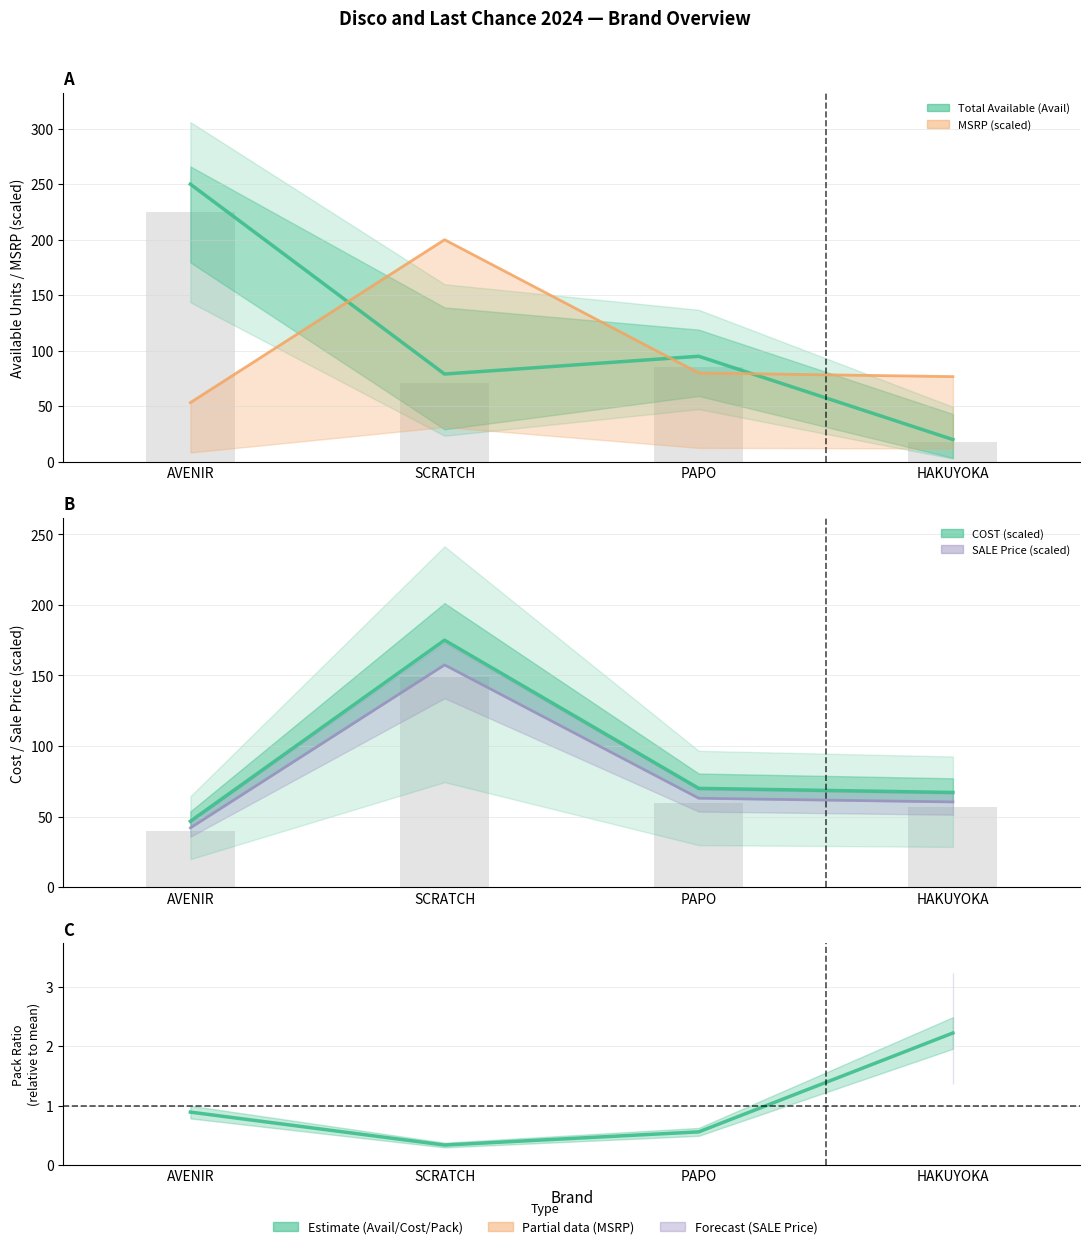

What is the sum of the SALE Price values at SCRATCH and PAPO?

220.5